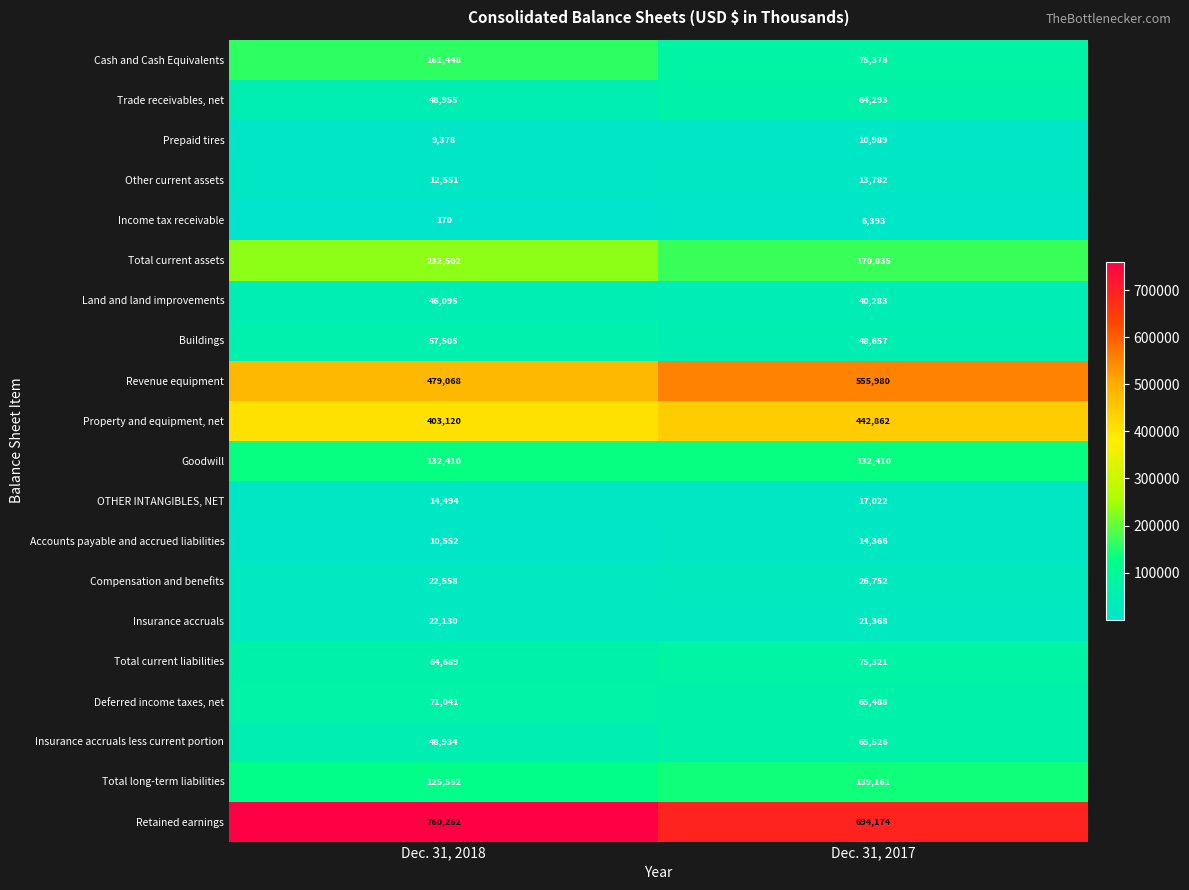

Which series has the widest spread of values?

Cash and Cash Equivalents